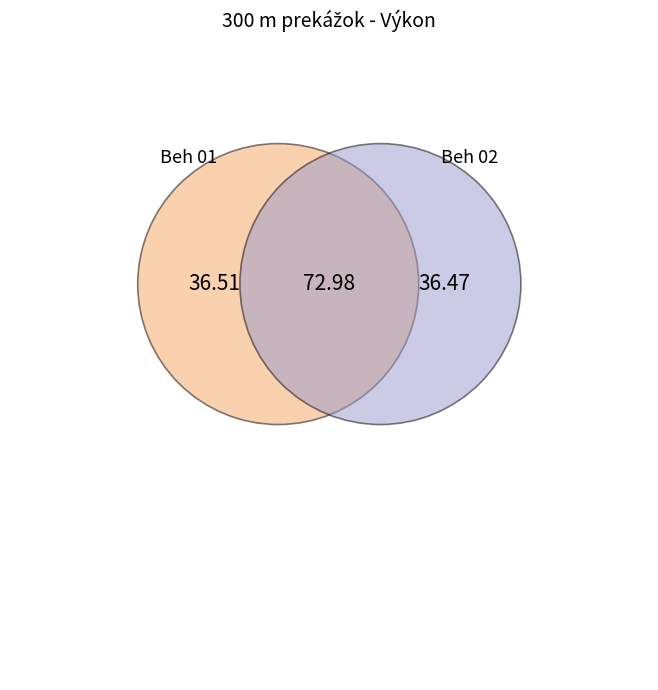

What is the smallest slice in the pie chart?

Beh 02